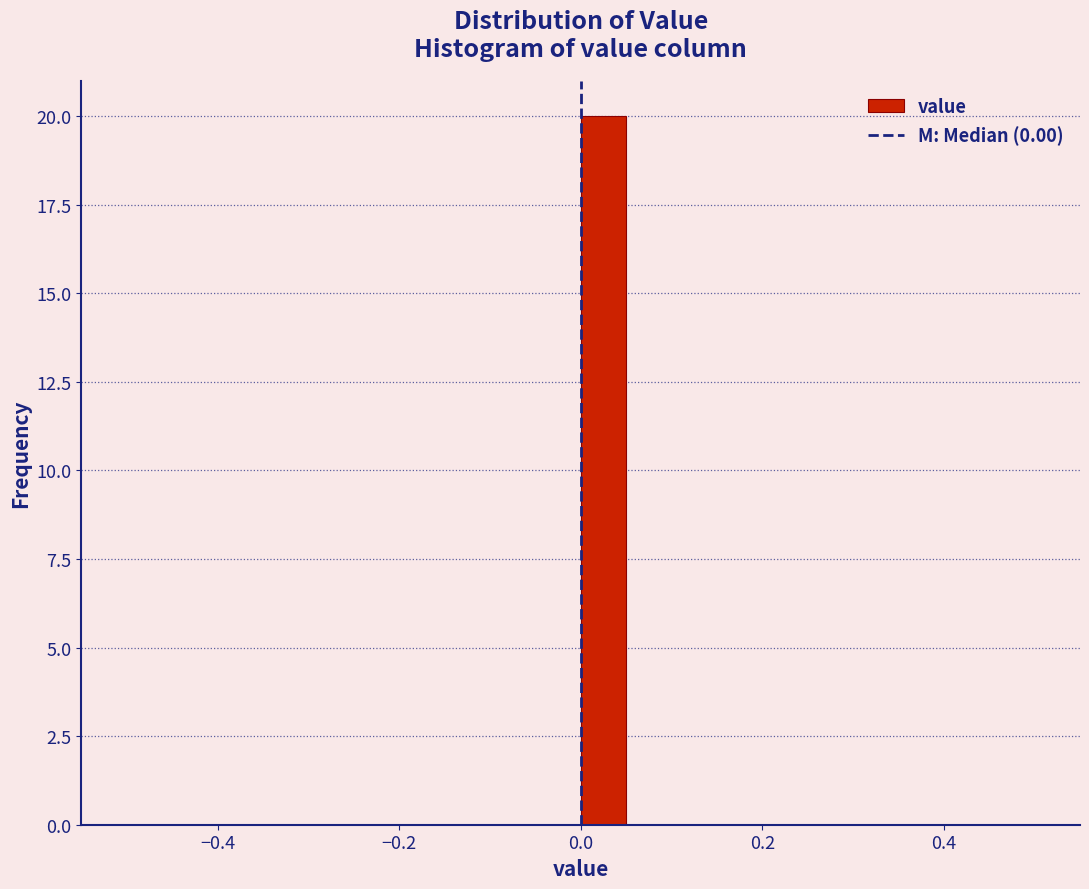

Read against the x-axis, roughly where is the centre of the tallest bar?

0.02